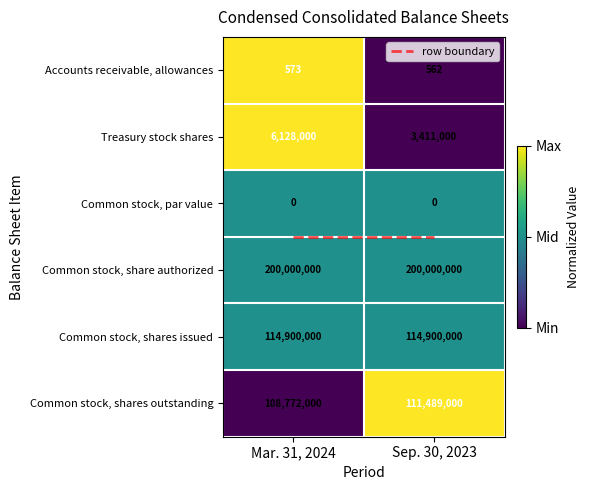

Rank the series by their maximum value, from lowest to highest.

Common stock, par value, Accounts receivable, allowances, Treasury stock shares, Common stock, shares outstanding, Common stock, shares issued, Common stock, share authorized